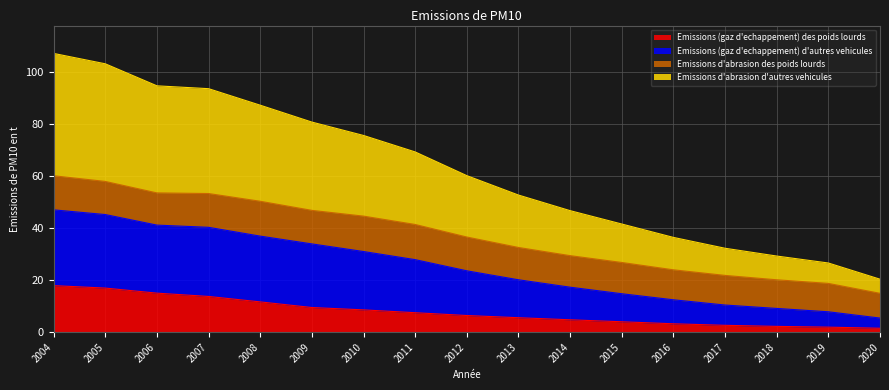

What is the total value across all series at 2015?

41.6